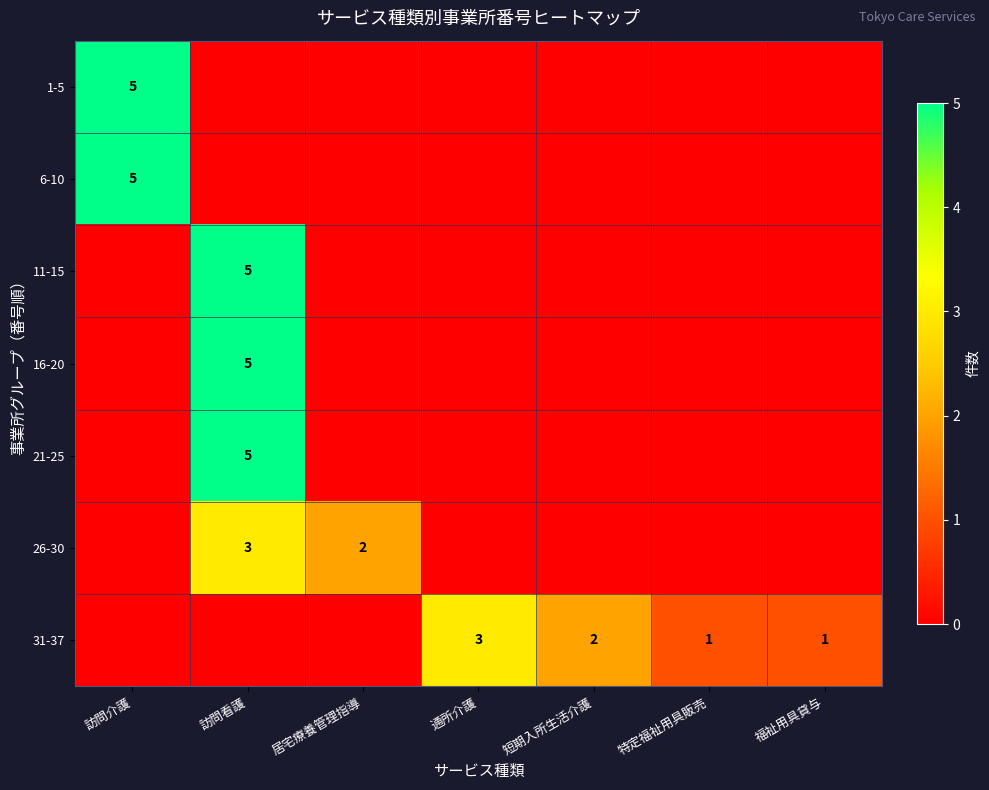

The 21-25 series shows 3 at 訪問看護. True or false?

False